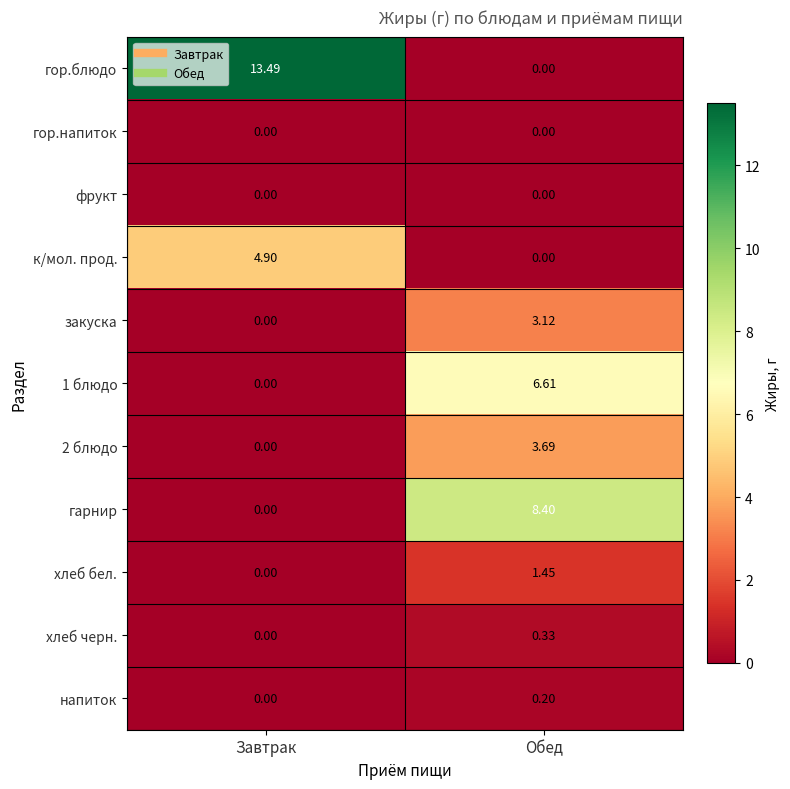

Which series has the largest range (max minus min)?

гор.блюдо